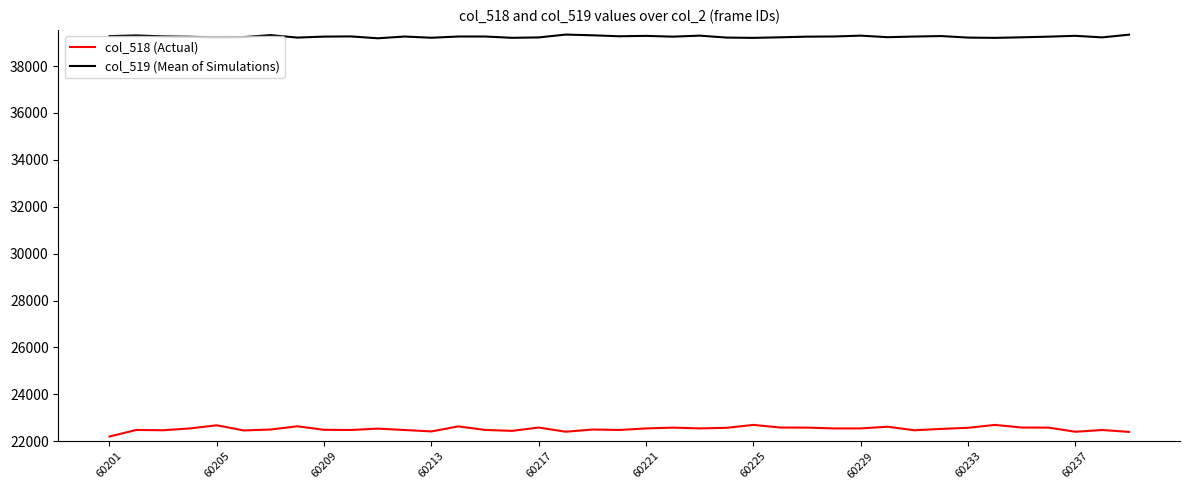

Does the chart display data point markers on the line(s)?

No